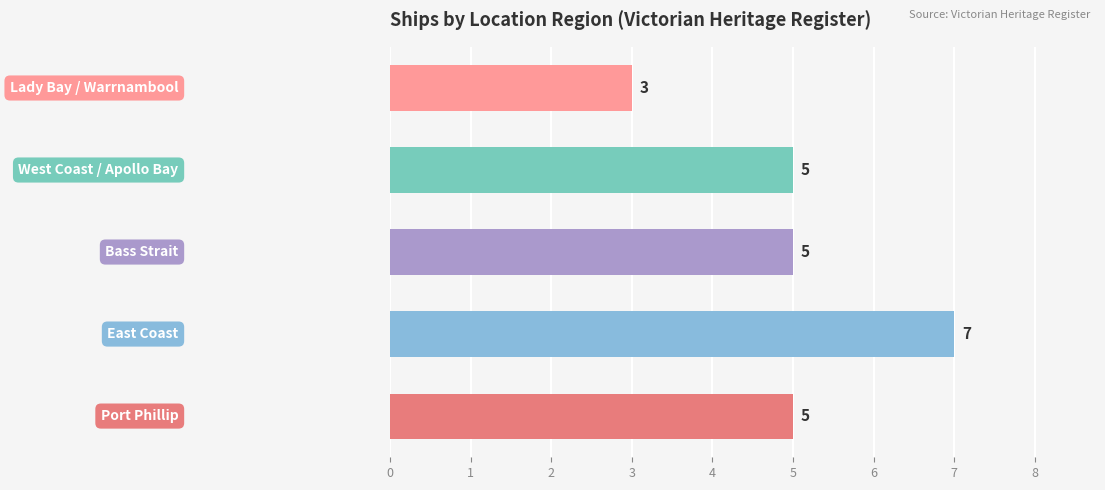

What is the smallest value displayed?

3